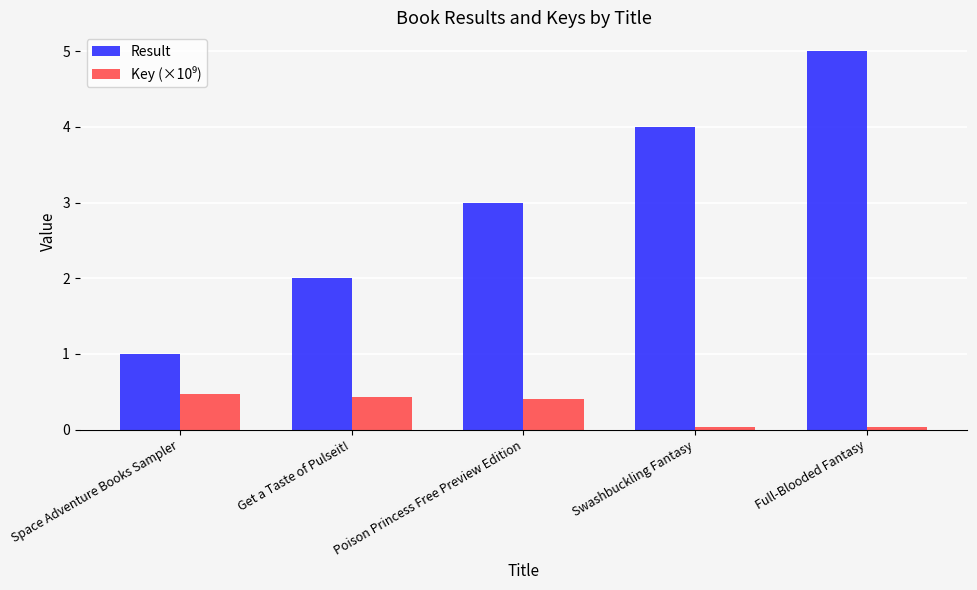

What is the difference between the maximum and minimum values in the Result series?

4.0